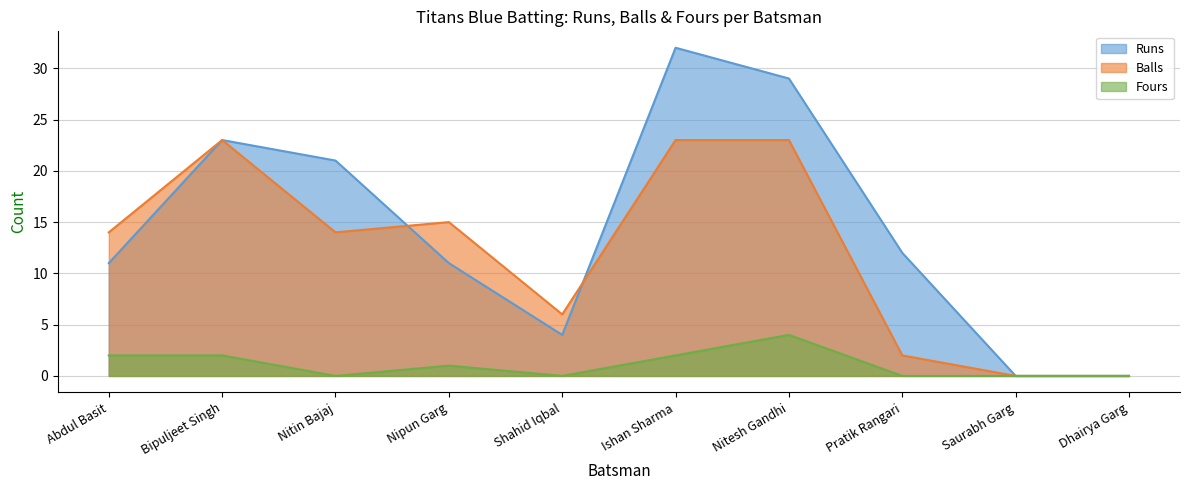

List the labels in order of Runs value, smallest first.

Saurabh Garg, Dhairya Garg, Shahid Iqbal, Abdul Basit, Nipun Garg, Pratik Rangari, Nitin Bajaj, Bipuljeet Singh, Nitesh Gandhi, Ishan Sharma